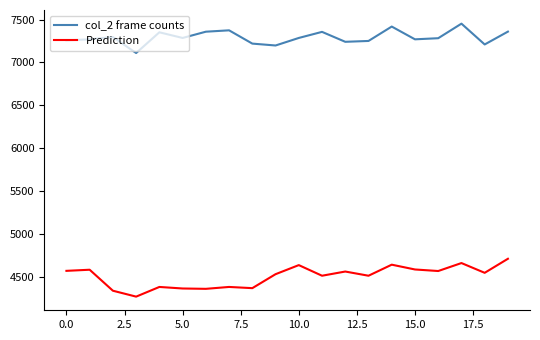

What is the maximum value for Prediction?

4708